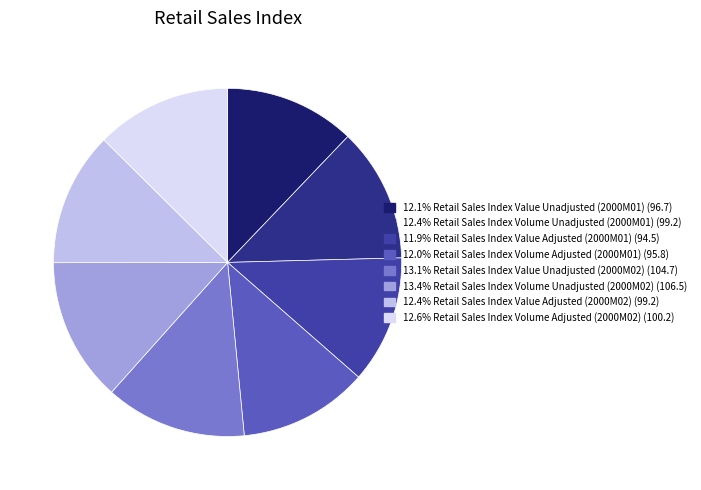

Count the number of slices in the pie.

8